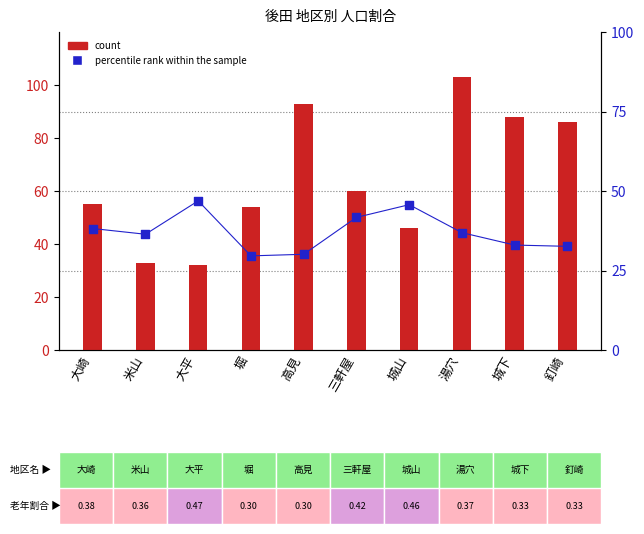

Which series reaches the maximum Y coordinate?

count